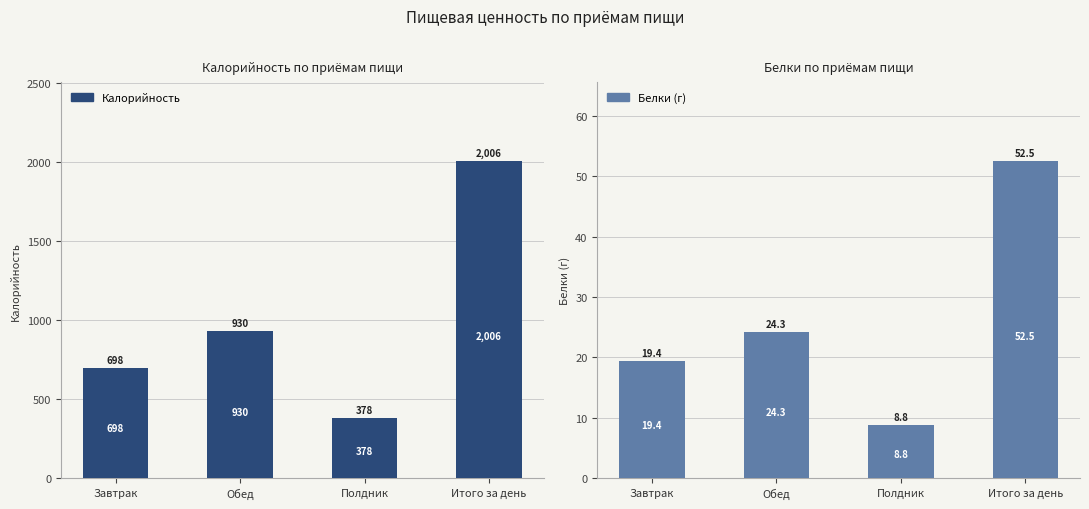

Which category has the lowest value across all series?

Полдник